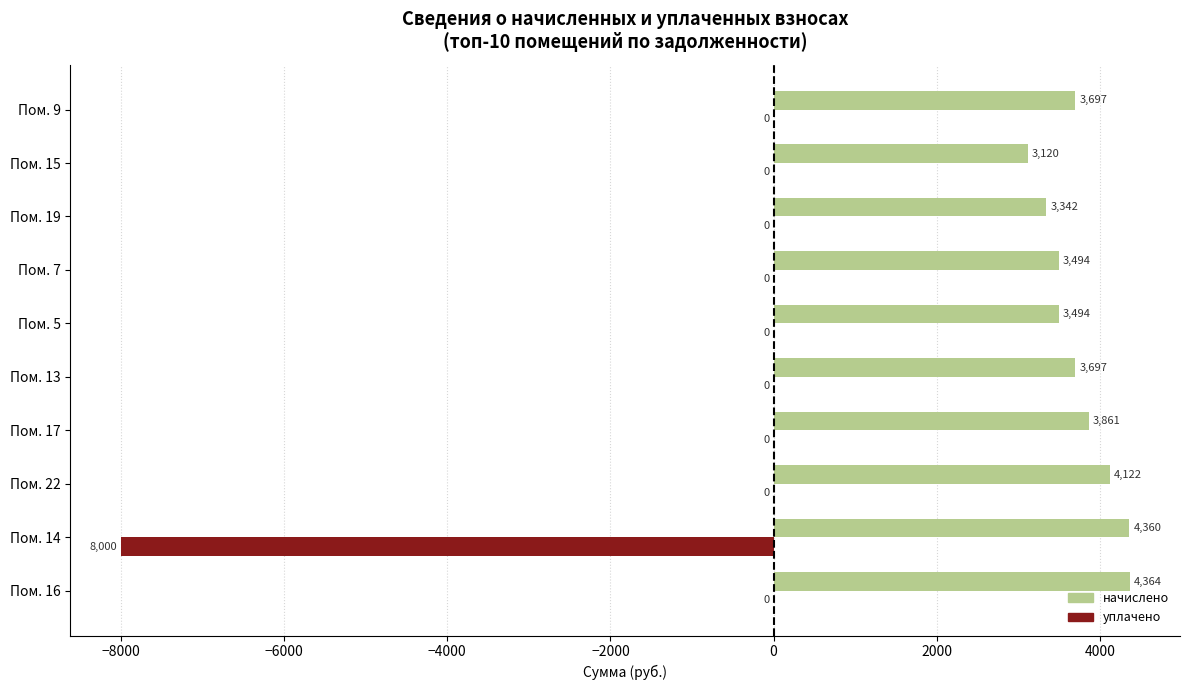

At which category is the sum across all series the highest?

Пом. 16